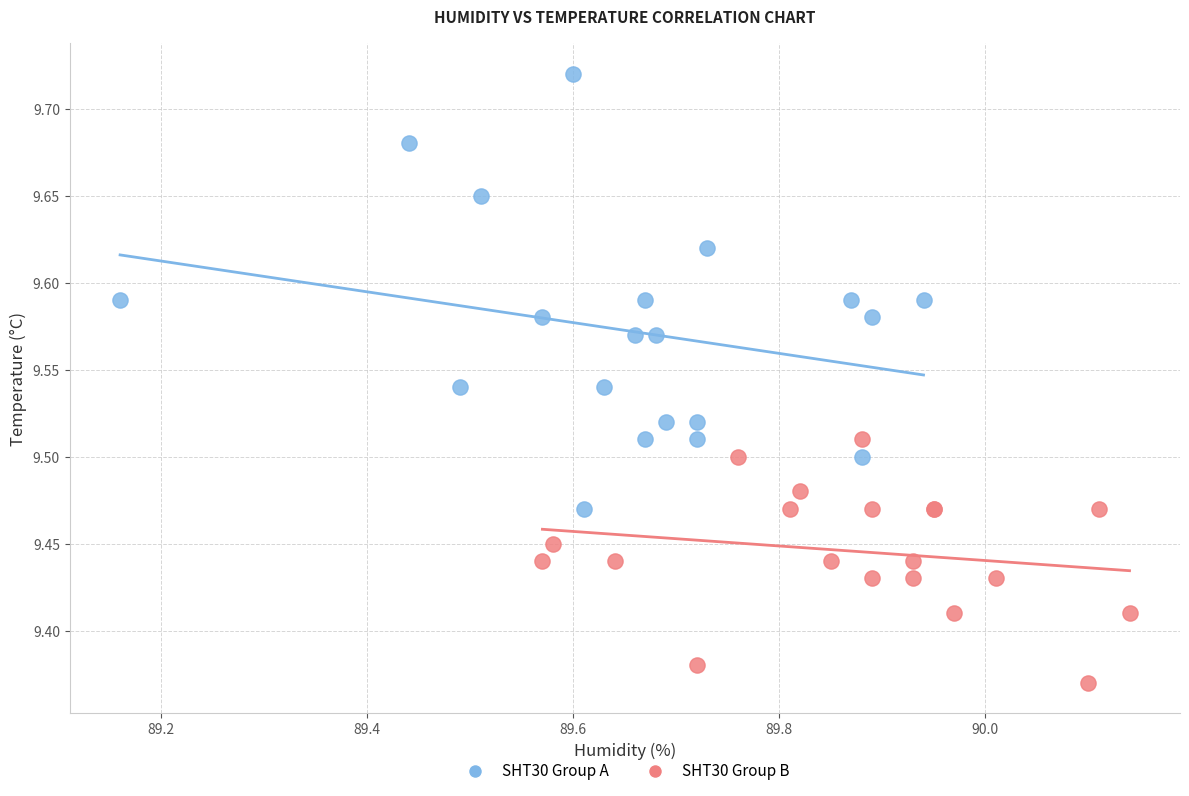

Which series has the largest Y range (max minus min)?

SHT30 Group A